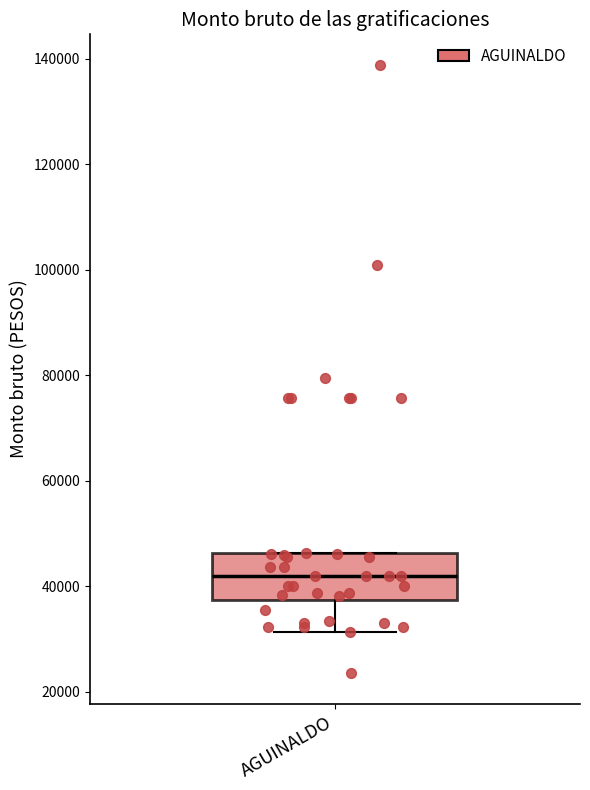

Read this box plot against the y-axis: the position of the median line, the range covered by the box, and the ends of both whiskers. The values are not printed on the chart, so give them approximately, as read against the axis.

median 42000, box 38000 to 46000, whiskers 32000 to 46000